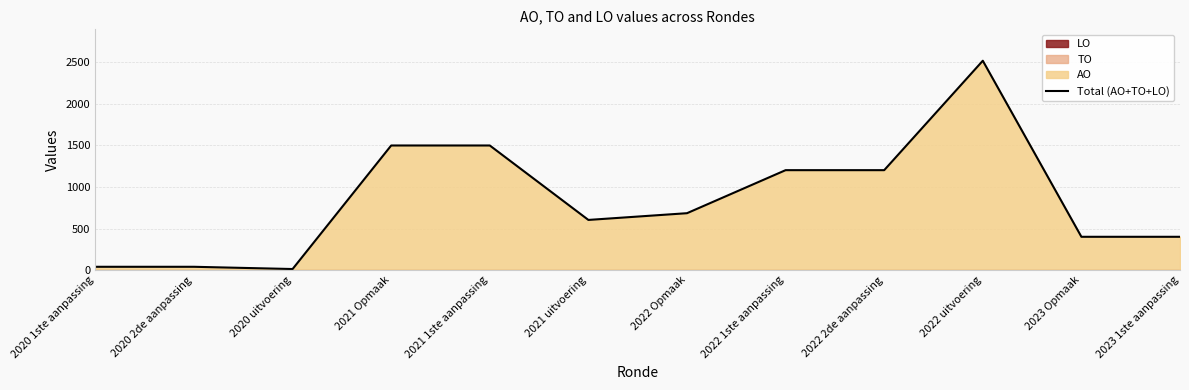

Which category has the highest value across all series?

2022 uitvoering